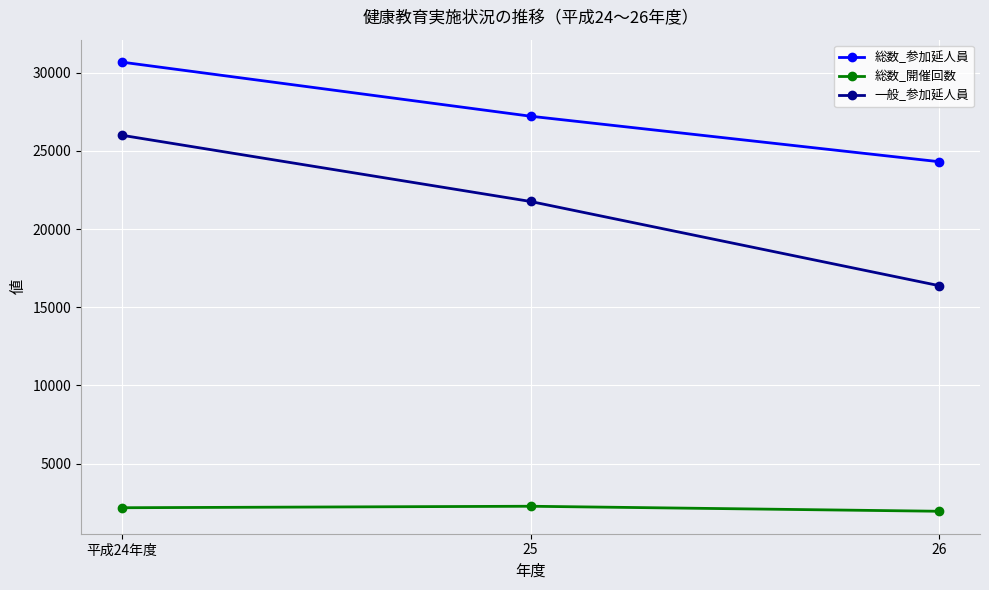

How many series are shown in this chart?

3